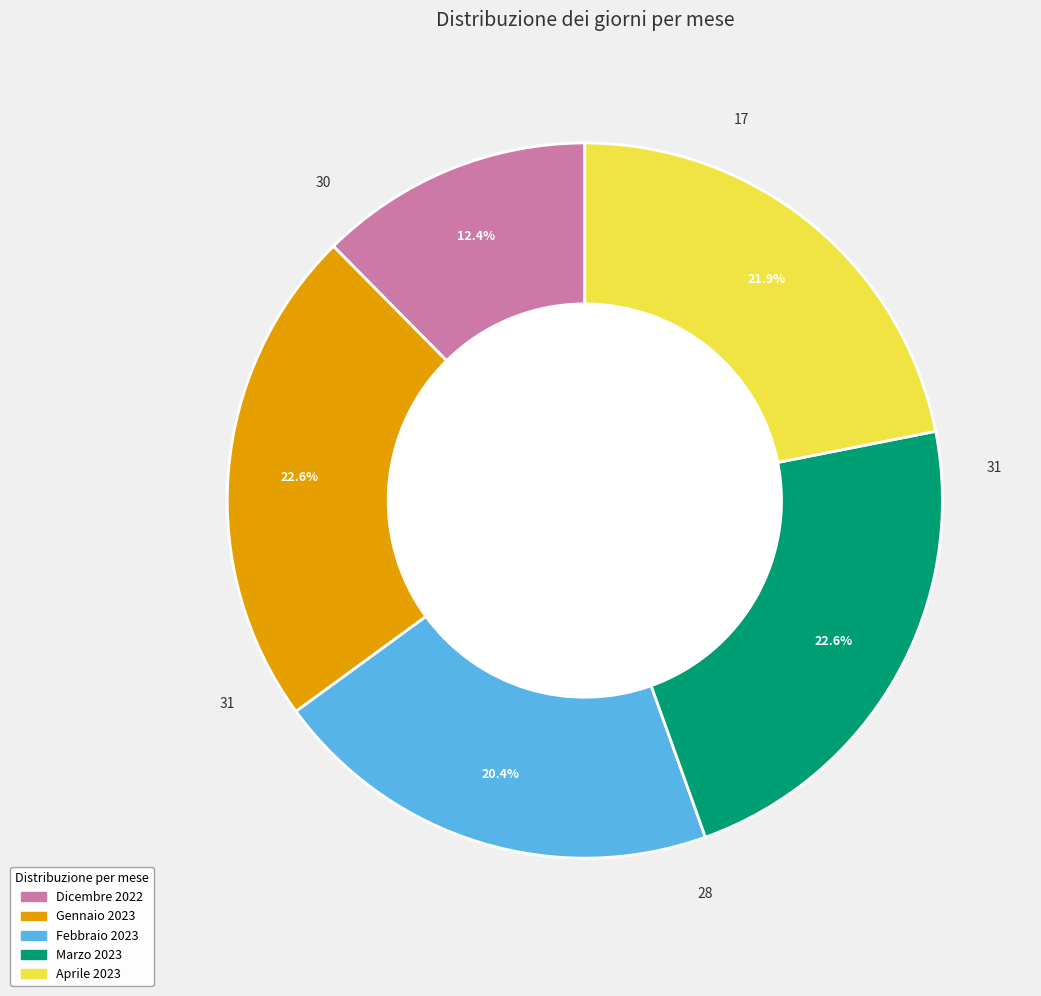

To the nearest percent, what portion does Aprile 2023 represent?

22%